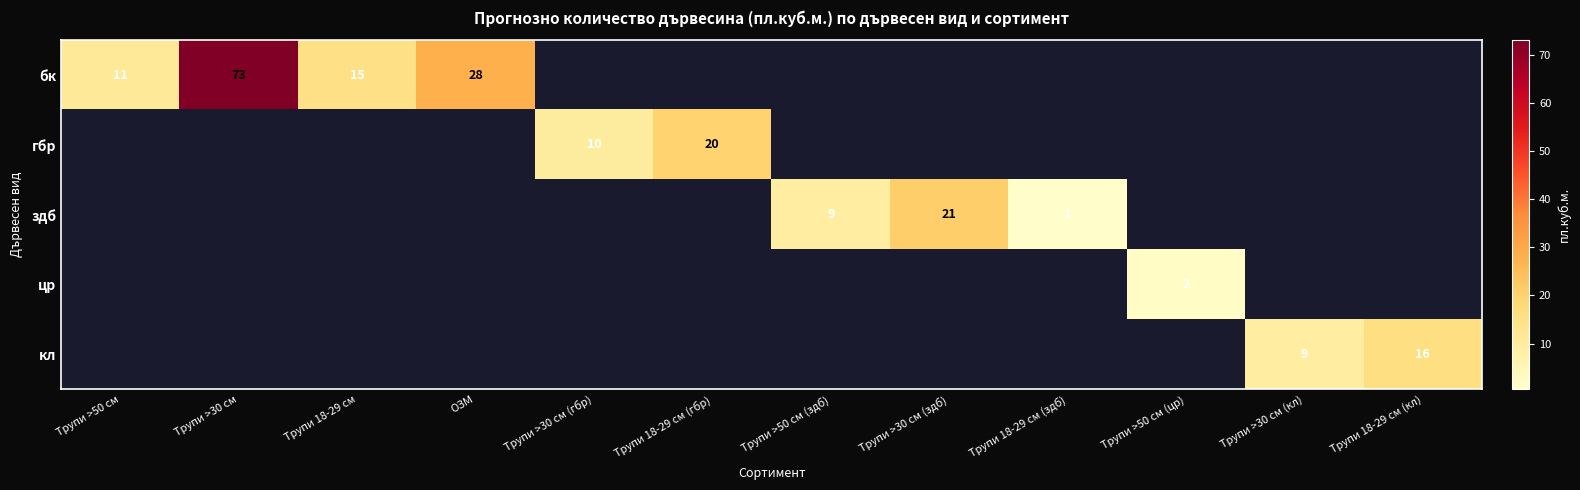

Is the value of здб at Трупи >50 см (здб) greater than the value of бк at Трупи 18-29 см?

No